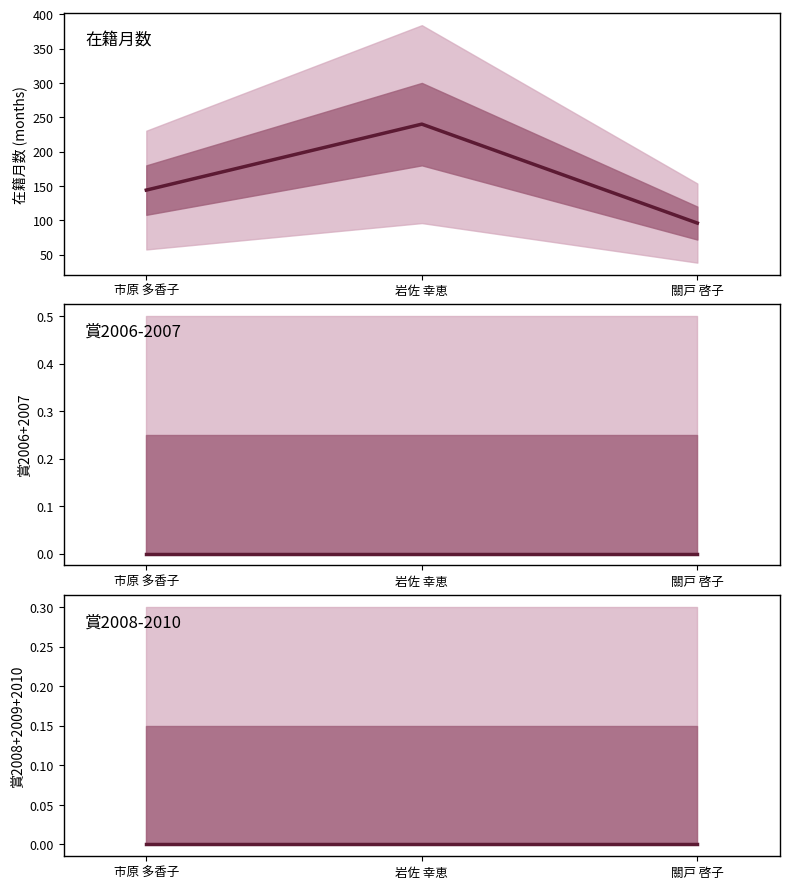

How many data points does each series have?

3